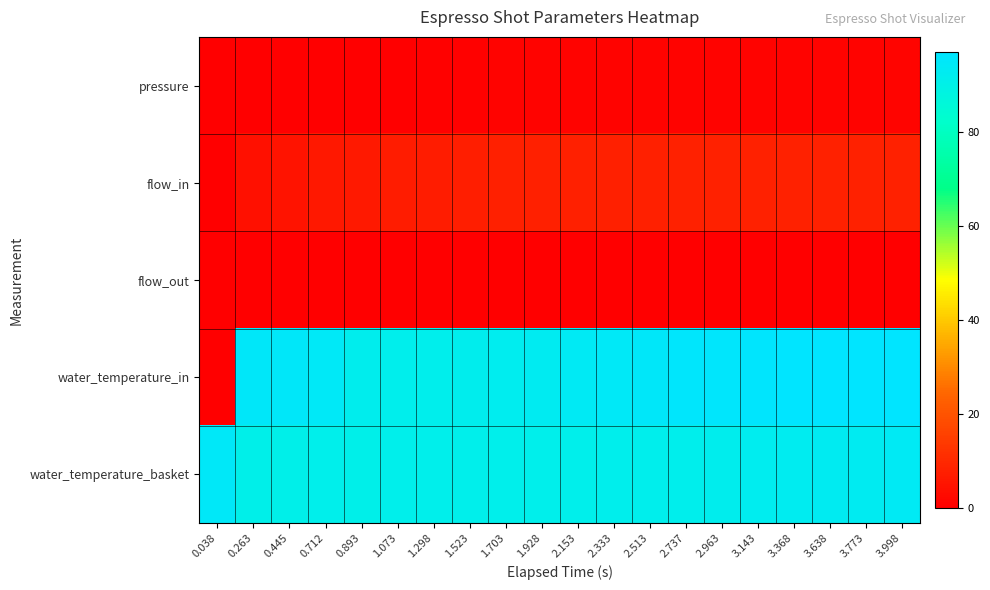

Reading left to right, what are all the values shown in this chart?

pressure: 0.038=0.0	0.263=0.2	0.445=0.2	0.712=0.2	0.893=0.3	1.073=0.4	1.298=0.4	1.523=0.6	1.703=0.8	1.928=0.9	2.153=0.9	2.333=0.9	2.513=1.0	2.737=1.0	2.963=0.9	3.143=1.0	3.368=1.0	3.638=1.0	3.773=1.1	3.998=1.1
flow_in: 0.038=0.0	0.263=4.0	0.445=4.9	0.712=5.8	0.893=6.4	1.073=6.8	1.298=7.2	1.523=7.4	1.703=7.6	1.928=7.7	2.153=7.8	2.333=7.9	2.513=7.9	2.737=8.0	2.963=8.0	3.143=8.0	3.368=8.0	3.638=8.0	3.773=8.0	3.998=8.0
flow_out: 0.038=0.0	0.263=0.0	0.445=0.0	0.712=0.0	0.893=0.0	1.073=0.0	1.298=0.0	1.523=0.0	1.703=0.0	1.928=0.0	2.153=0.0	2.333=0.0	2.513=0.0	2.737=0.0	2.963=0.0	3.143=0.0	3.368=0.0	3.638=0.0	3.773=0.0	3.998=0.0
water_temperature_in: 0.038=0.0	0.263=95.1	0.445=95.1	0.712=94.3	0.893=91.9	1.073=91.5	1.298=91.6	1.523=91.8	1.703=92.3	1.928=93.0	2.153=93.8	2.333=94.6	2.513=95.1	2.737=95.8	2.963=96.2	3.143=96.3	3.368=96.6	3.638=96.8	3.773=96.7	3.998=96.9
water_temperature_basket: 0.038=95.0	0.263=90.5	0.445=90.8	0.712=90.9	0.893=90.8	1.073=90.9	1.298=90.9	1.523=90.9	1.703=91.0	1.928=91.1	2.153=91.2	2.333=91.3	2.513=91.4	2.737=91.6	2.963=91.9	3.143=92.2	3.368=92.6	3.638=92.8	3.773=93.1	3.998=93.5